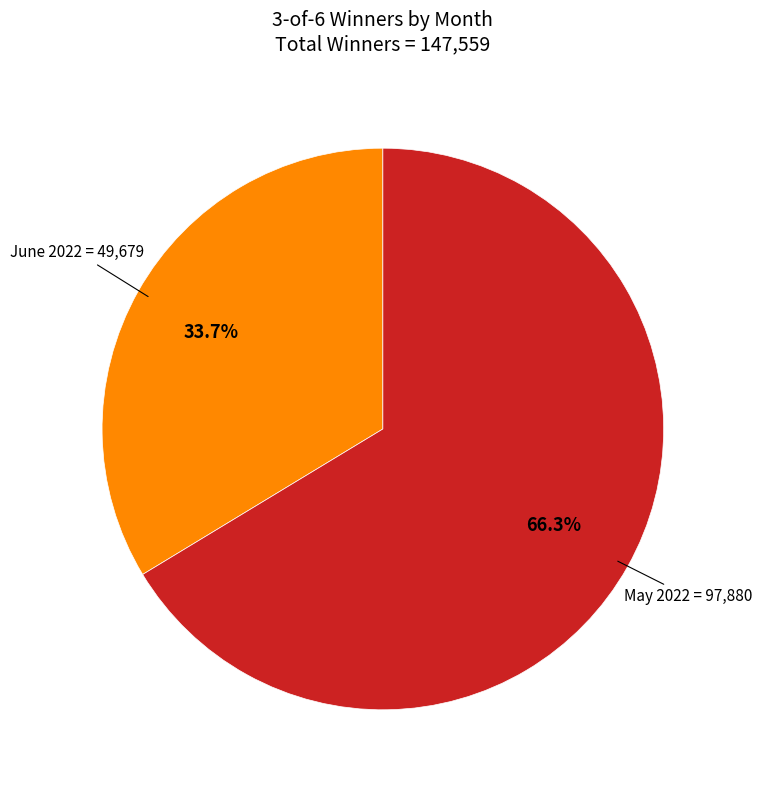

How many segments does this pie chart have?

2